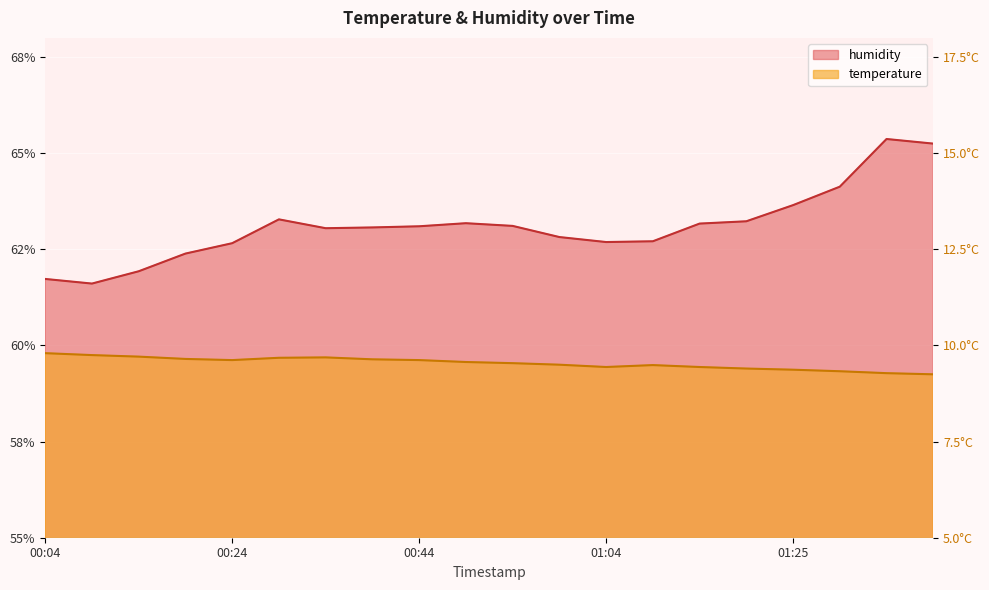

Which series has the largest total across all categories?

humidity